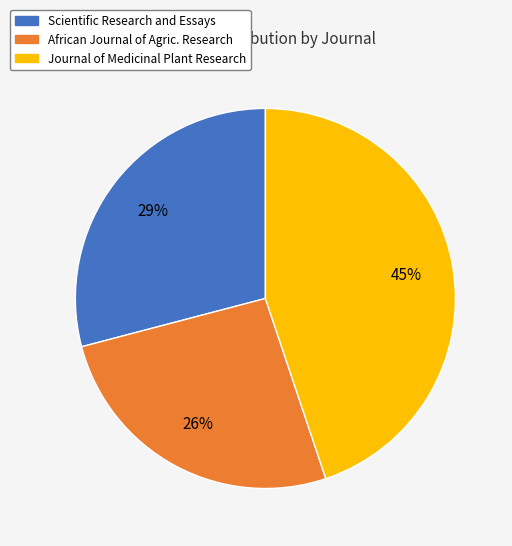

How many segments does this pie chart have?

3